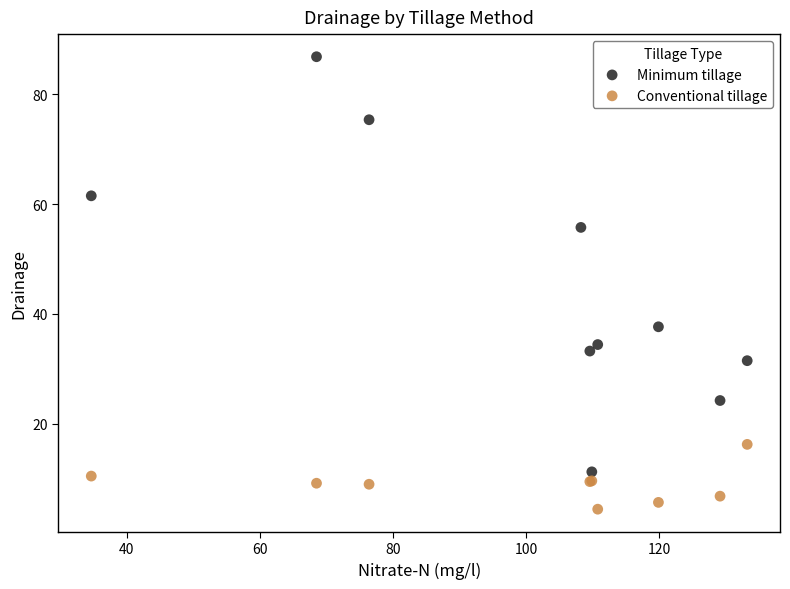

Which series contains the highest Y value?

Minimum tillage